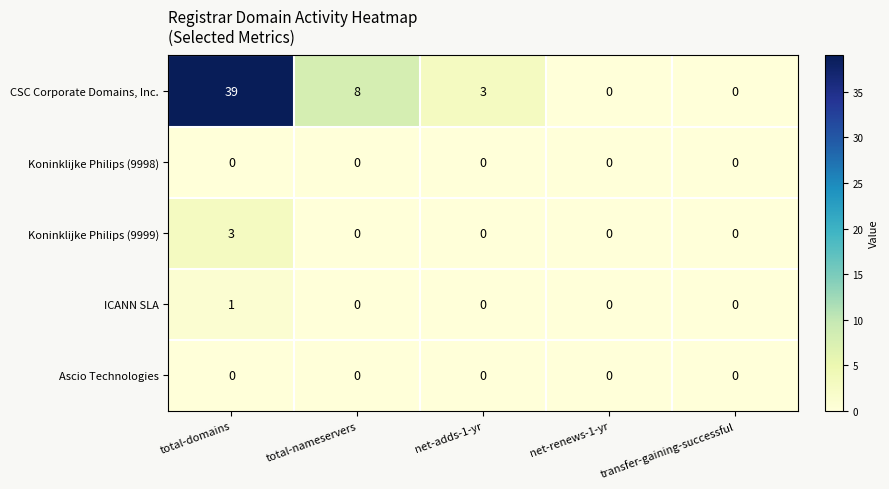

What is the difference between the maximum and minimum values in the Koninklijke Philips (9999) series?

3